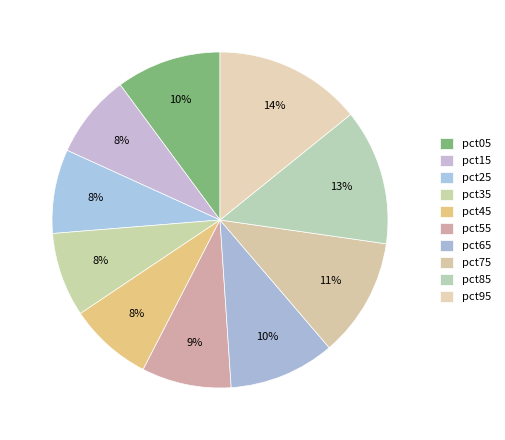

How many slices are in this pie chart?

10